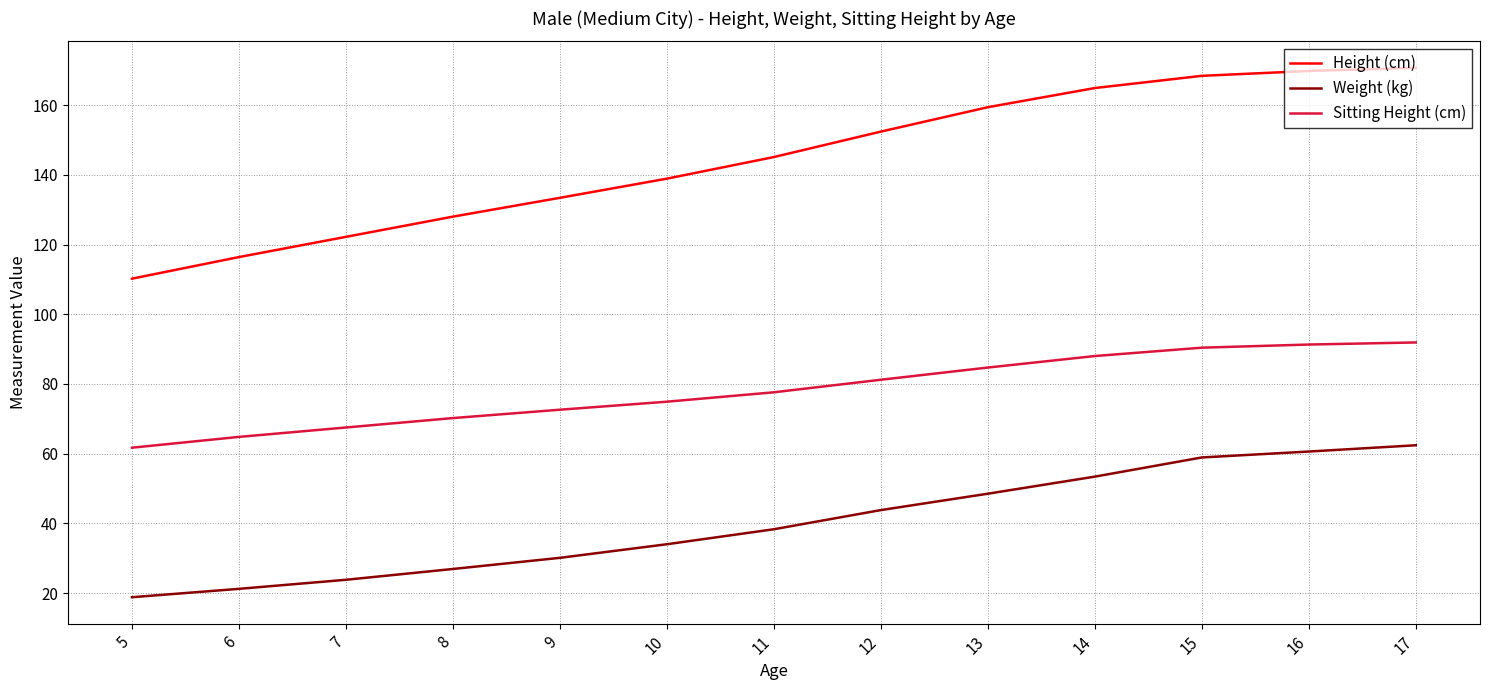

What is the total value across all series at 16?

321.7